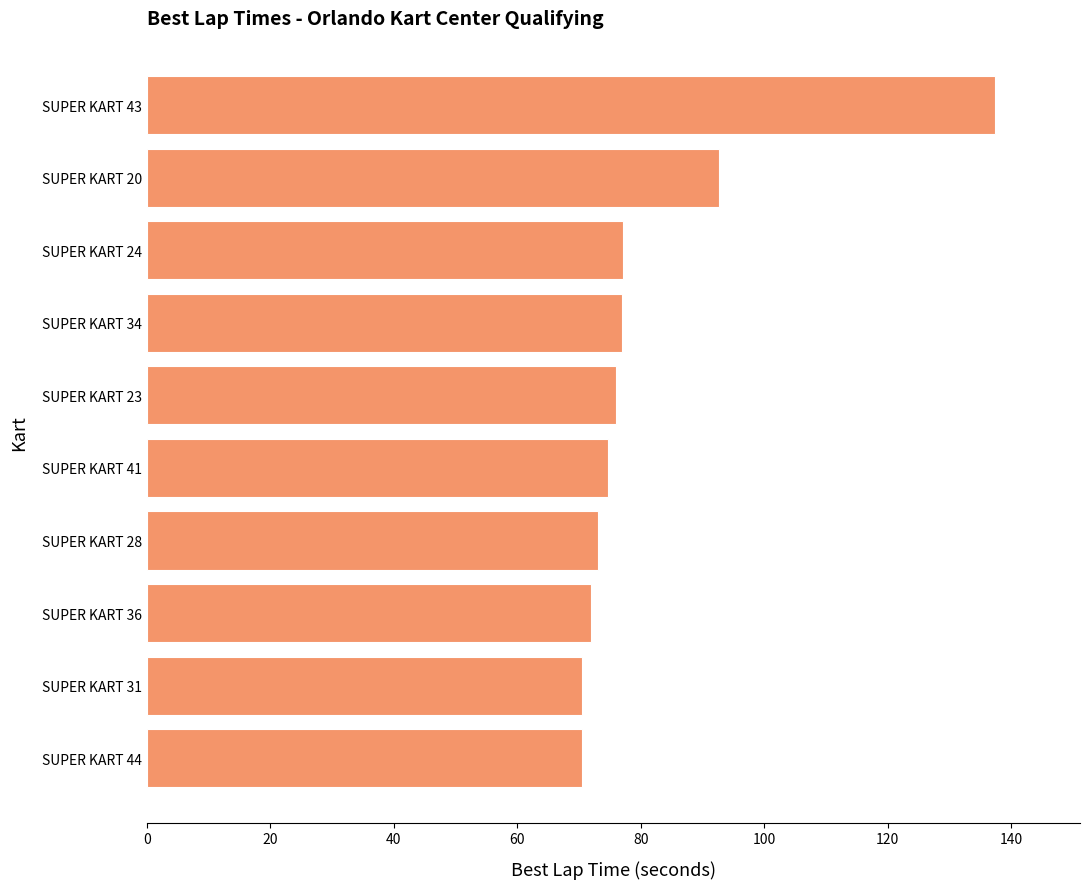

What is the difference between the maximum and minimum values?

66.9